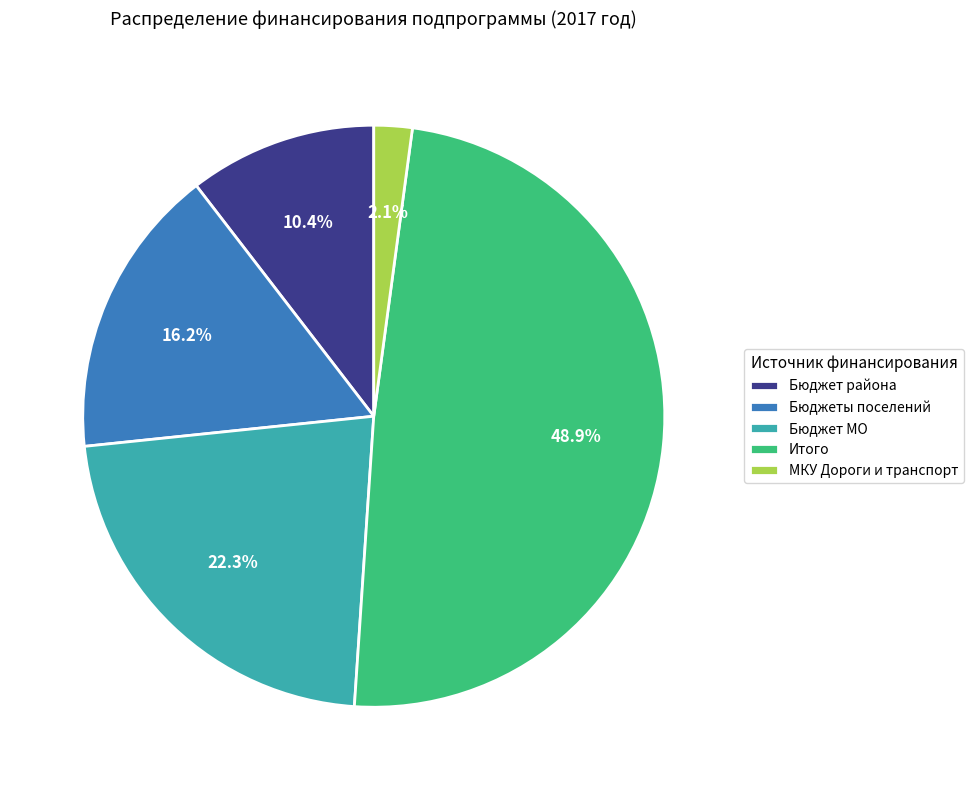

What is the smallest slice in the pie chart?

МКУ Дороги и транспорт